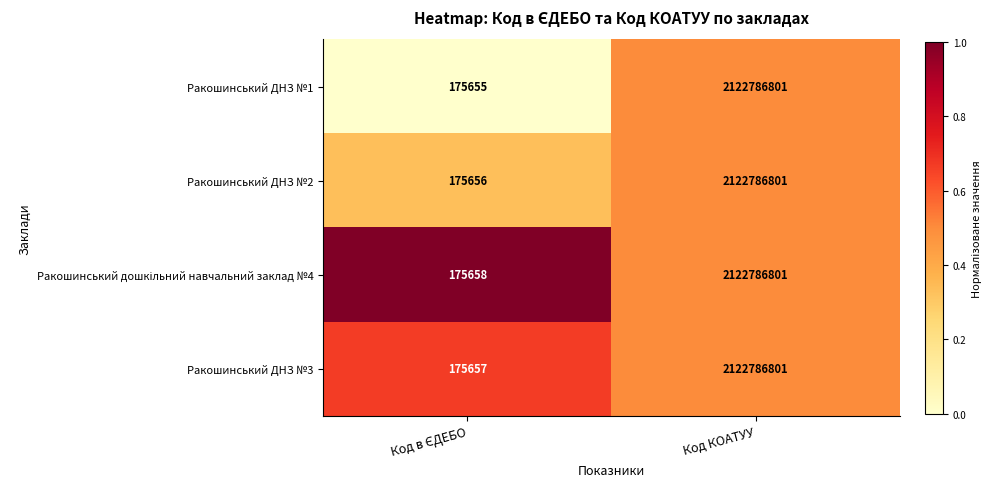

At which category is the sum across all series the highest?

Код КОАТУУ